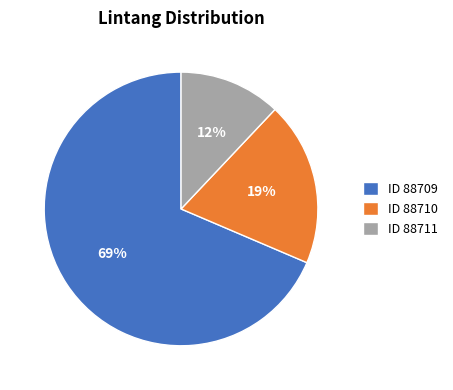

To the nearest percent, what is the average slice percentage?

33%